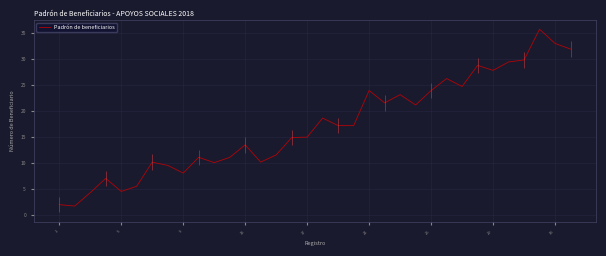

The Padrón de beneficiarios series shows 43.0 at 33. True or false?

False